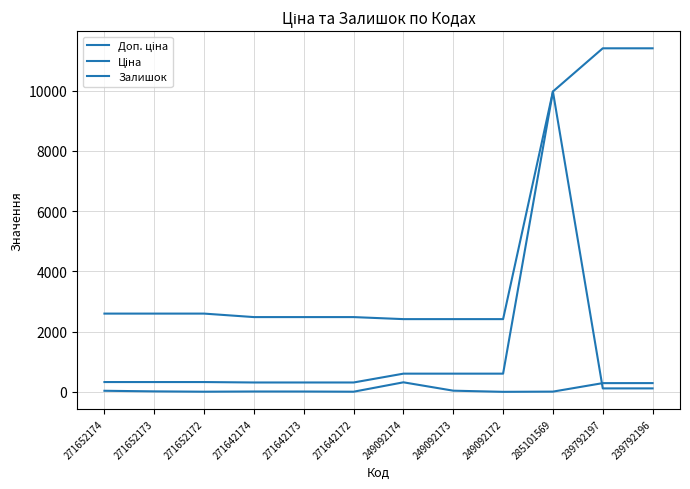

What is the minimum value for Ціна?

114.1